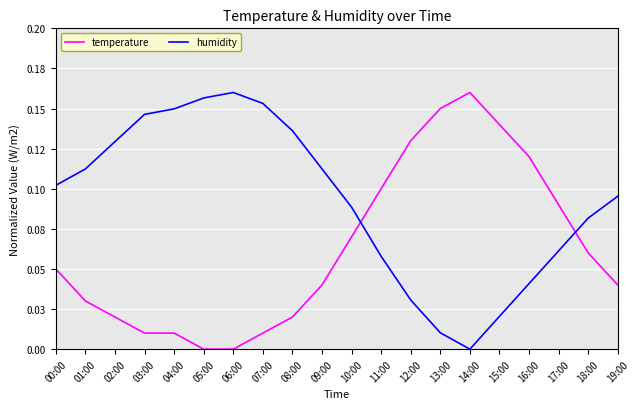

Rank the series by their average value, from lowest to highest.

temperature, humidity